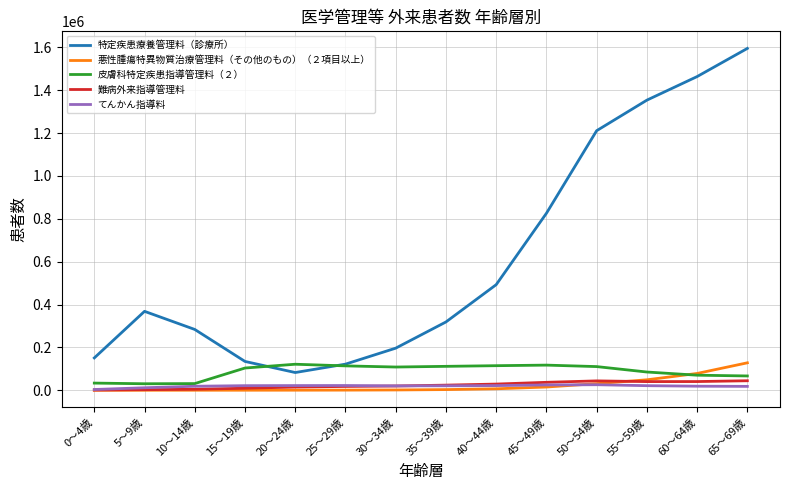

What is the greatest value displayed?

1594865